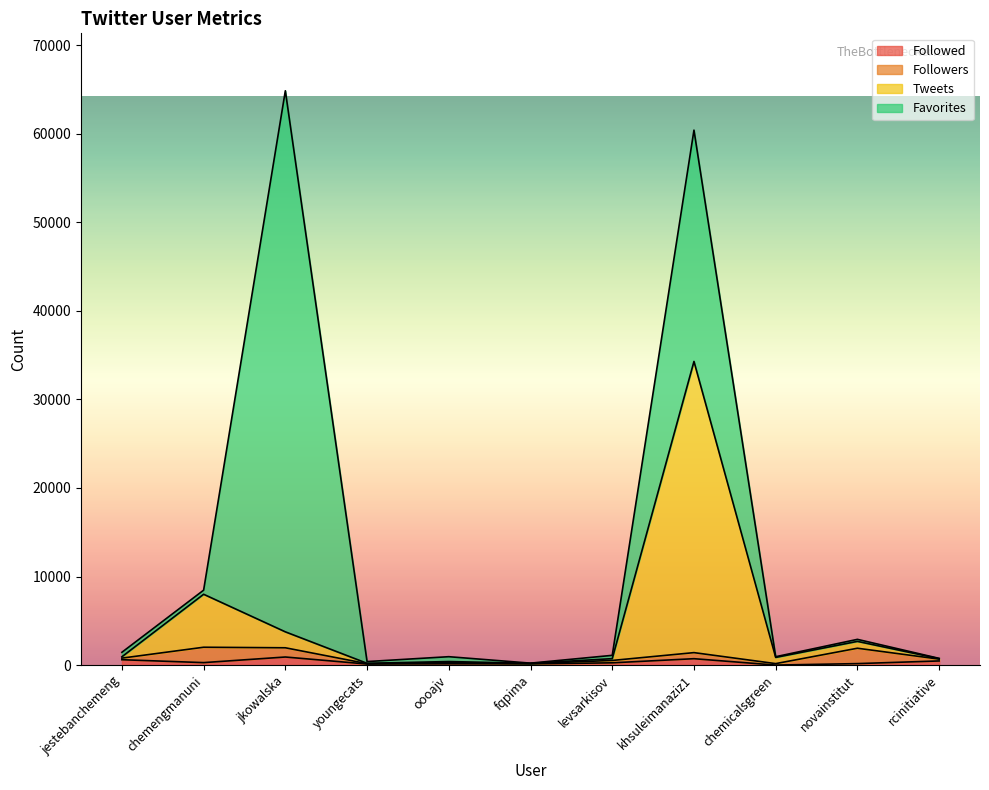

True or false: Followed and Tweets intersect in this chart.

False